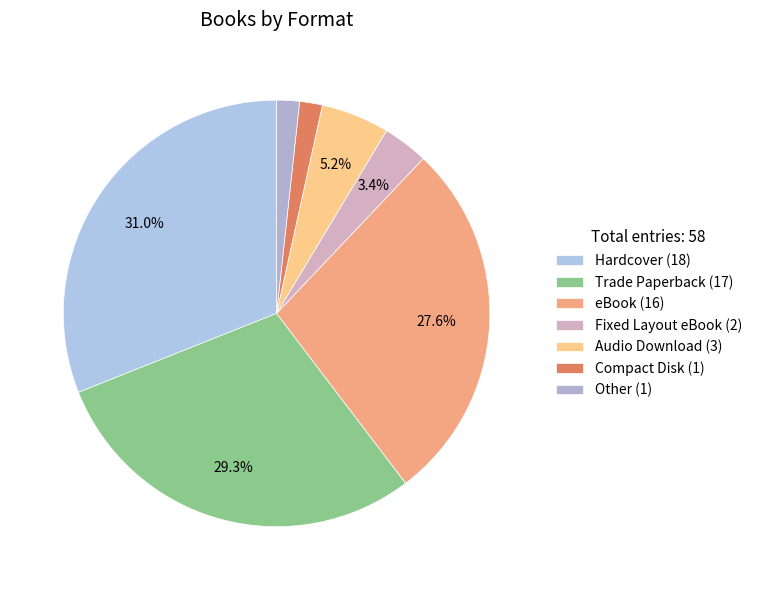

How many slices are in this pie chart?

7